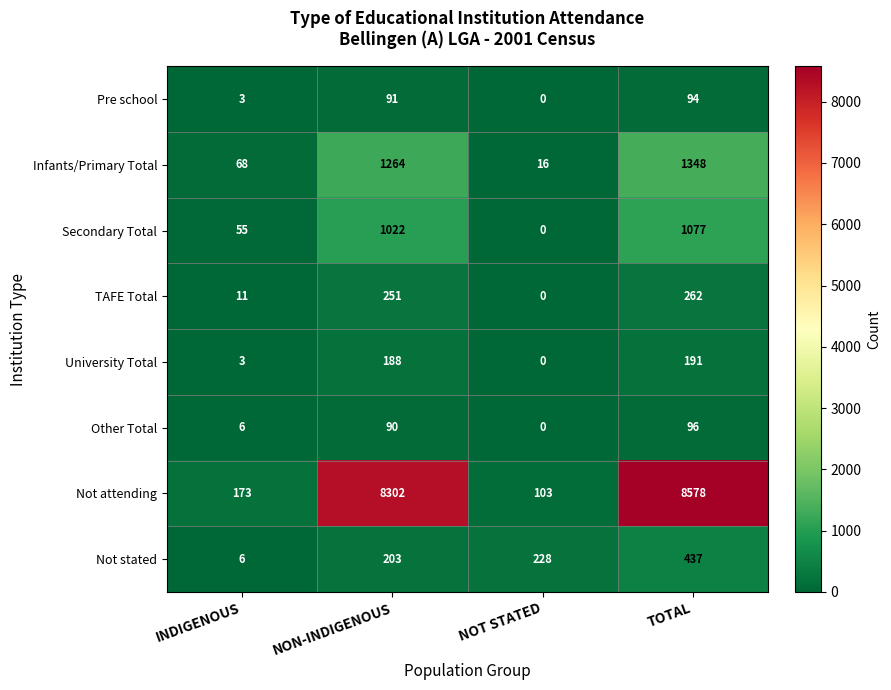

At which label is Pre school closest to 47?

INDIGENOUS